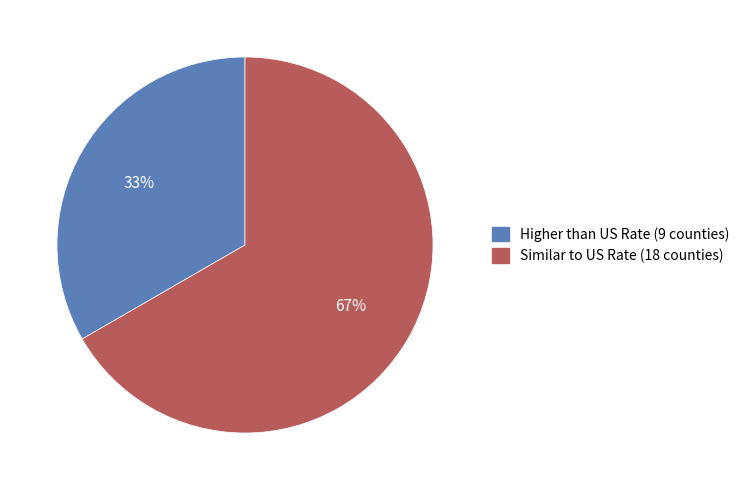

Is there a majority slice in this chart?

Yes